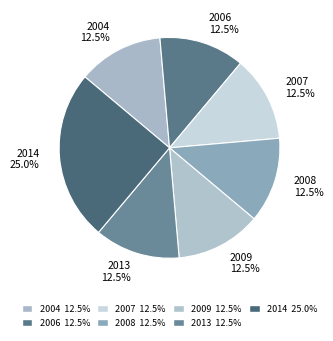

Do 2013 and 2008 together represent more than half of the pie?

No